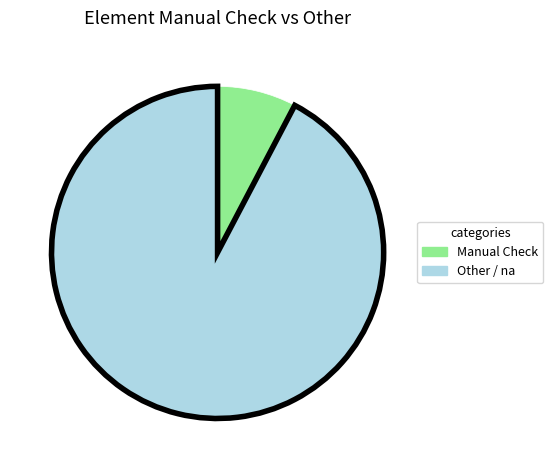

Is there a majority slice in this chart?

Yes